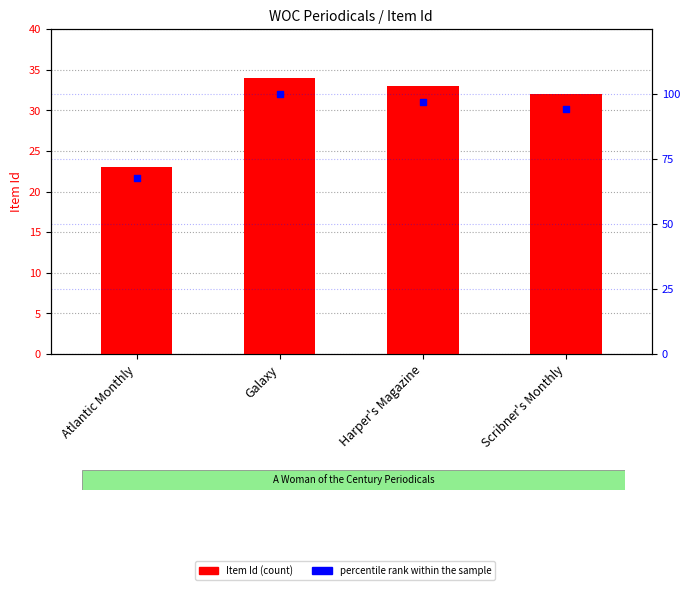

What are all the series names shown in the legend?

Item Id, percentile rank within the sample